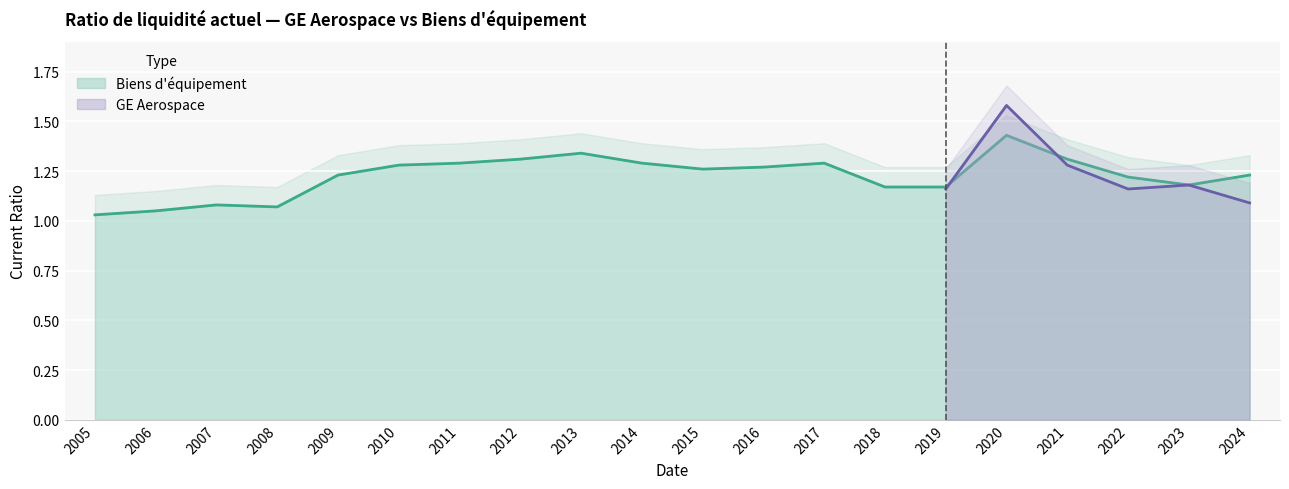

Which label corresponds to the largest value in the chart?

2020